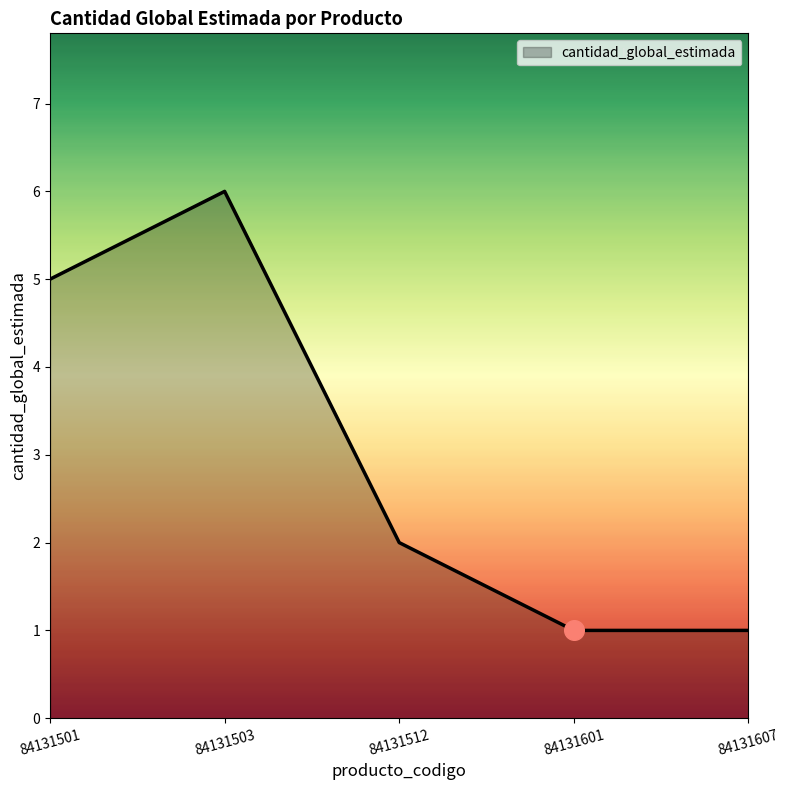

Between 84131503 and 84131501, which is larger?

84131503